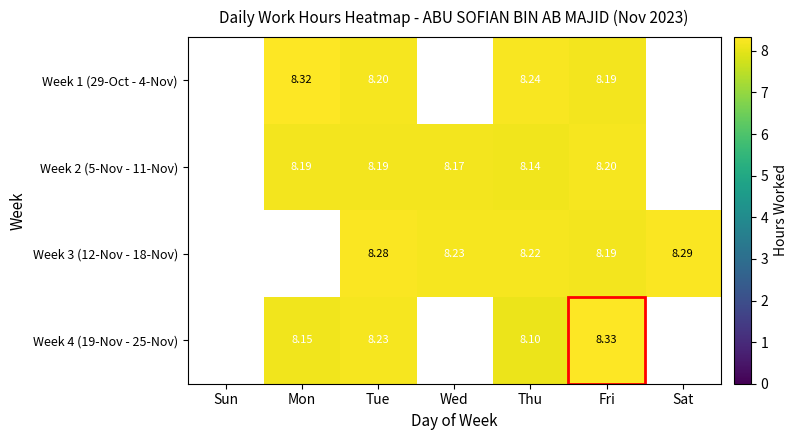

Is the value of Week 2 (5-Nov - 11-Nov) at Fri greater than the value of Week 1 (29-Oct - 4-Nov) at Fri?

Yes